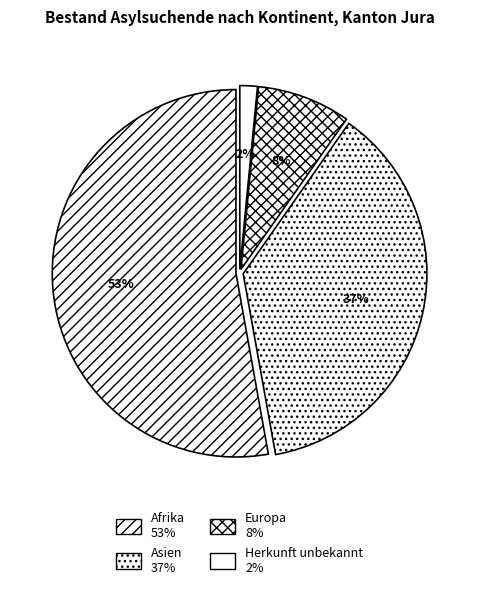

To the nearest percent, what is the combined percentage of Herkunft unbekannt and Europa?

10%